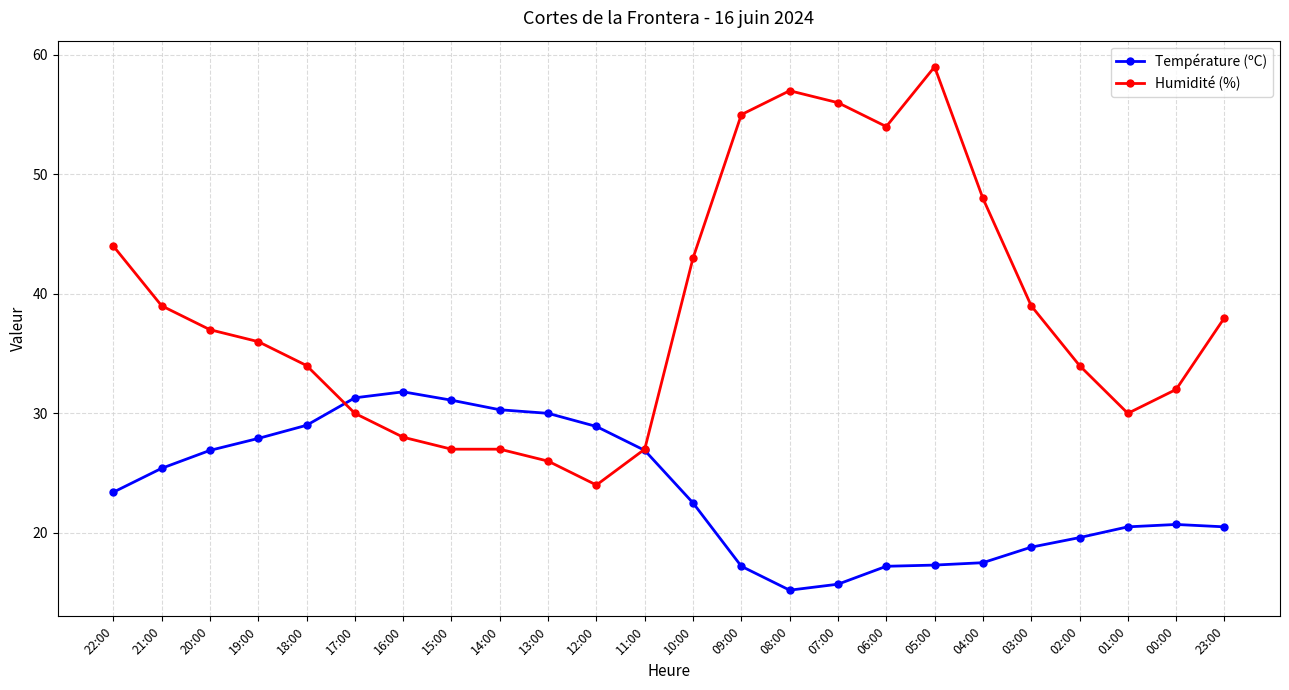

True or false: Humidité (%) has more than 0 interior local peaks.

True